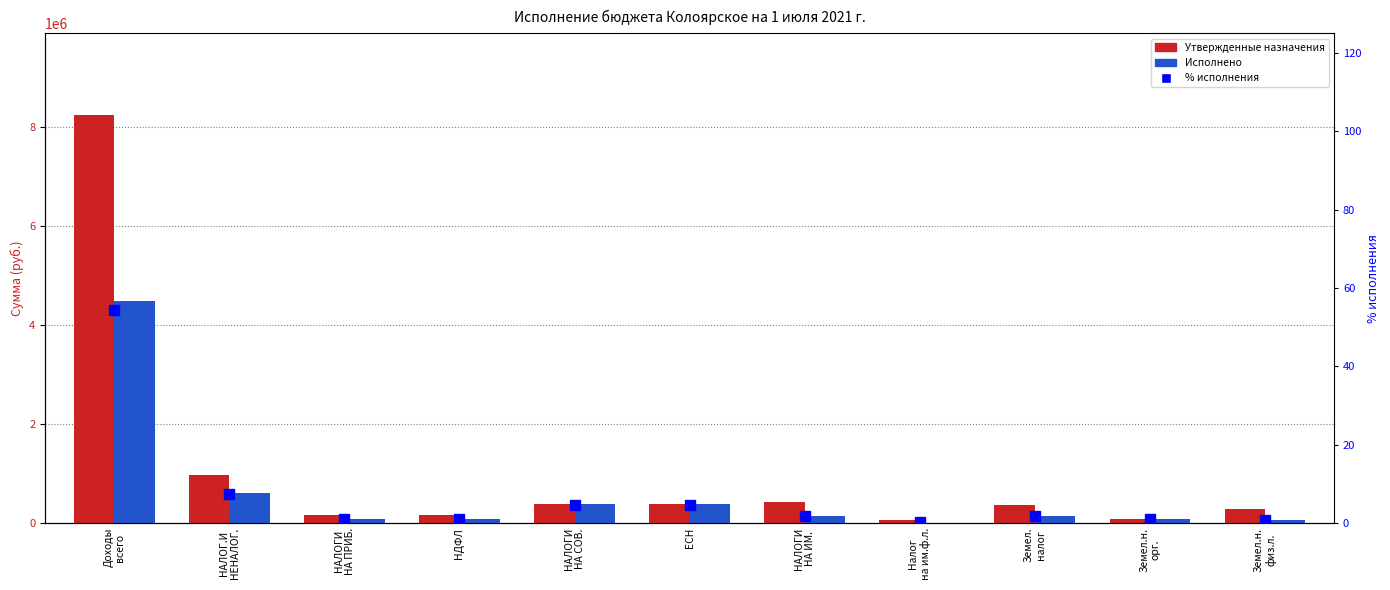

True or false: Утвержденные назначения has a value of 967777.5 at НАЛОГ.И
НЕНАЛОГ..

True